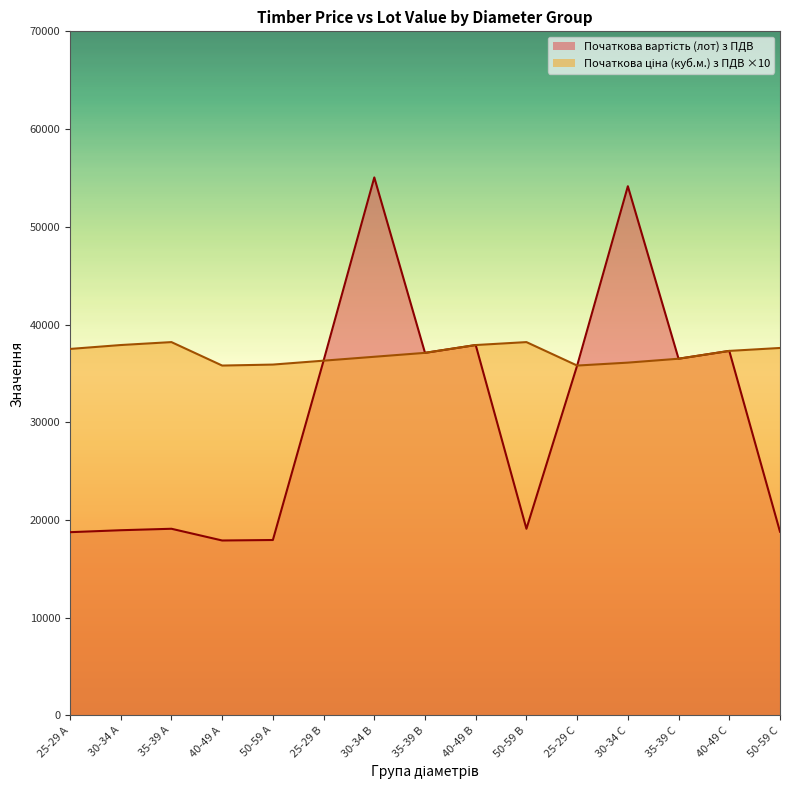

What is the label of the 10th point from the left?

50-59 B